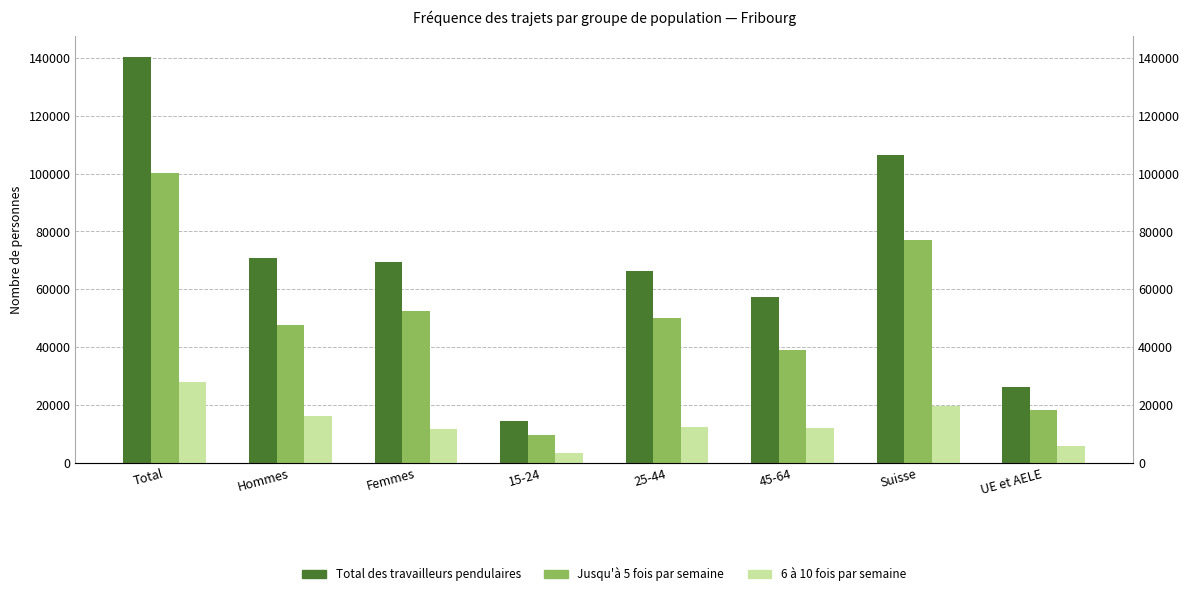

How many values in the Jusqu'à 5 fois par semaine series exceed 50036?

3